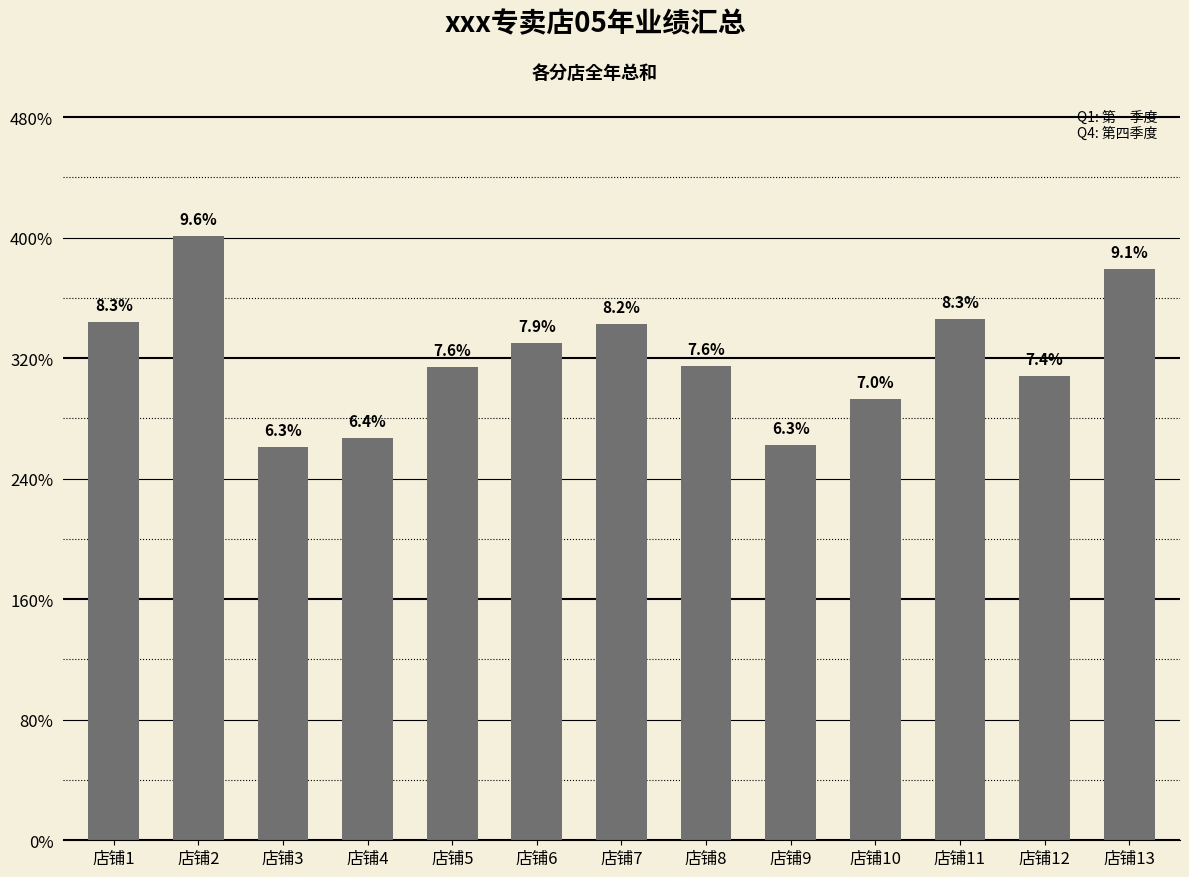

The chart shows a value of 24160.2 at 店铺6. True or false?

False